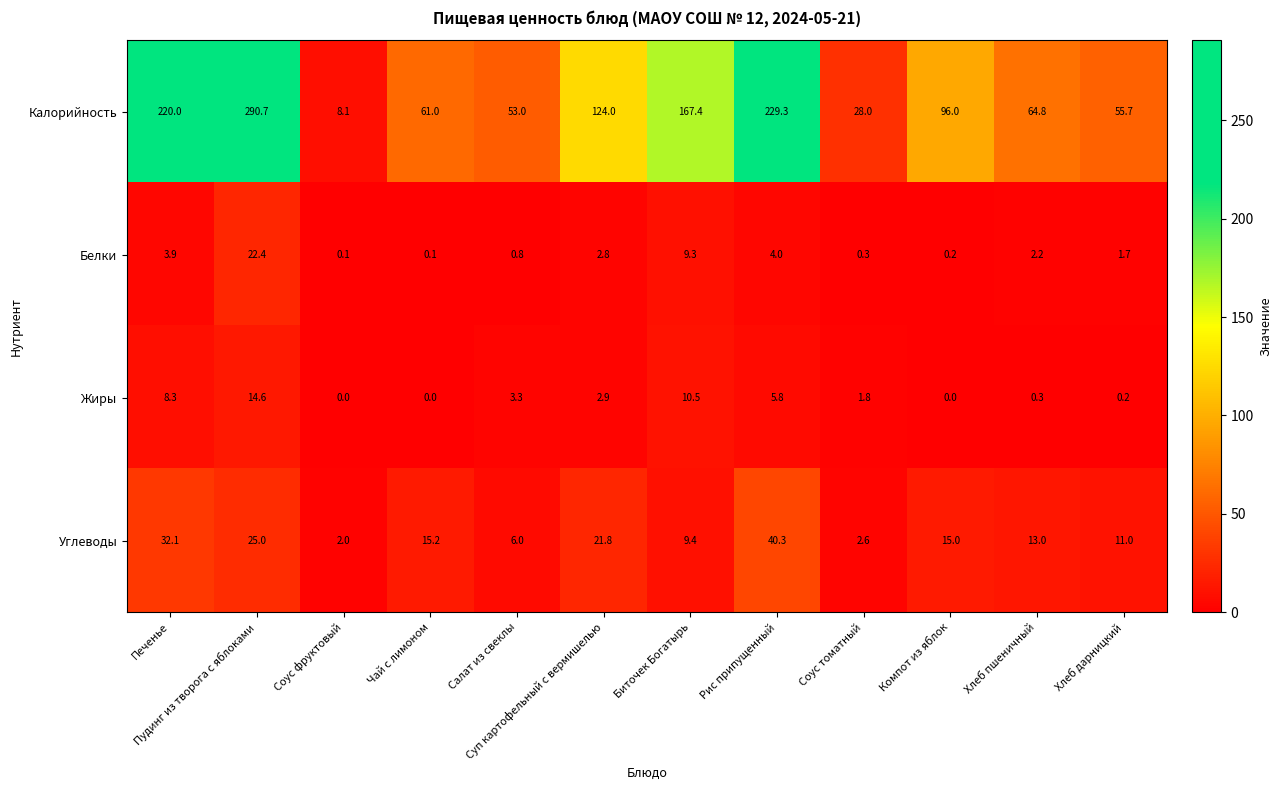

What is the sum of all Жиры values?

47.7